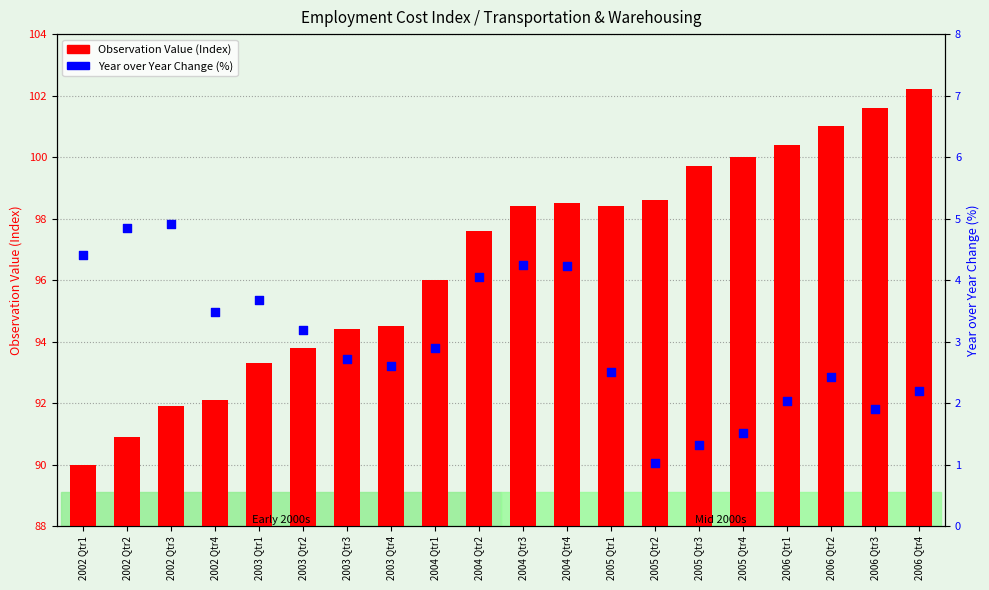

Is the value of Year over Year Changes at 2004 Qtr1 greater than the value of Observation Value at 2002 Qtr3?

No